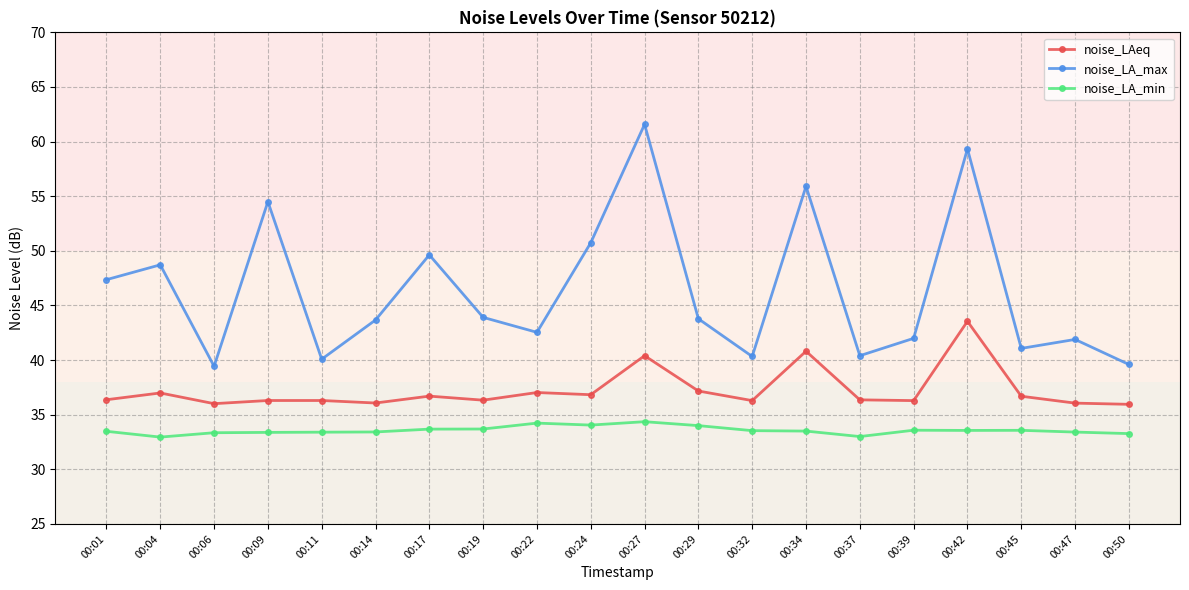

At how many categories does at least one series exceed 39?

20